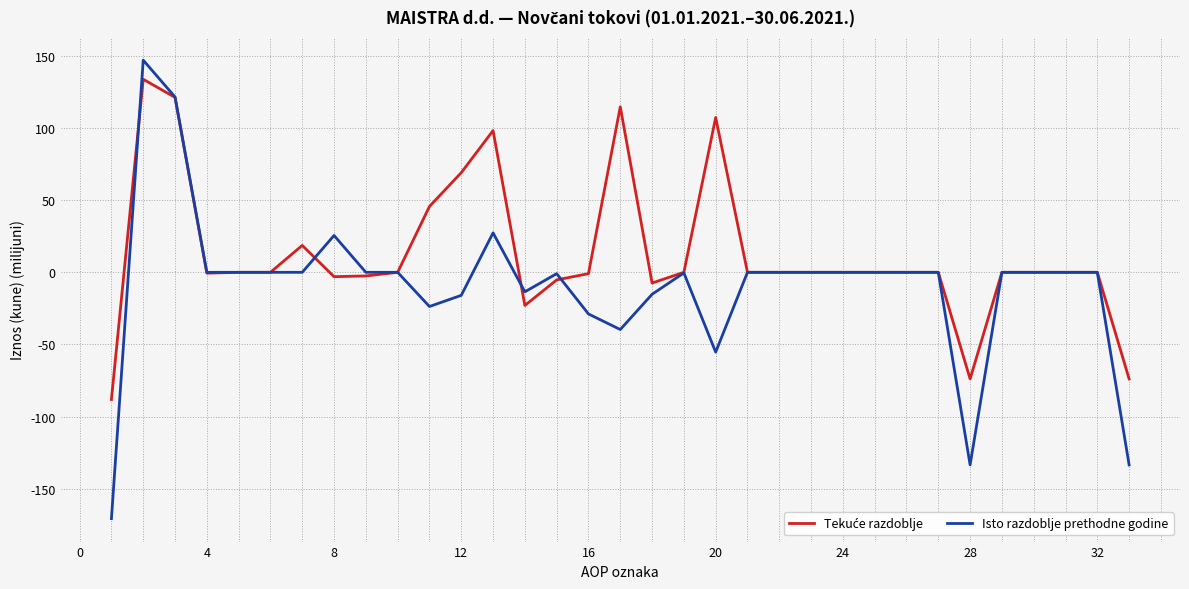

How many lines are shown in the chart?

2